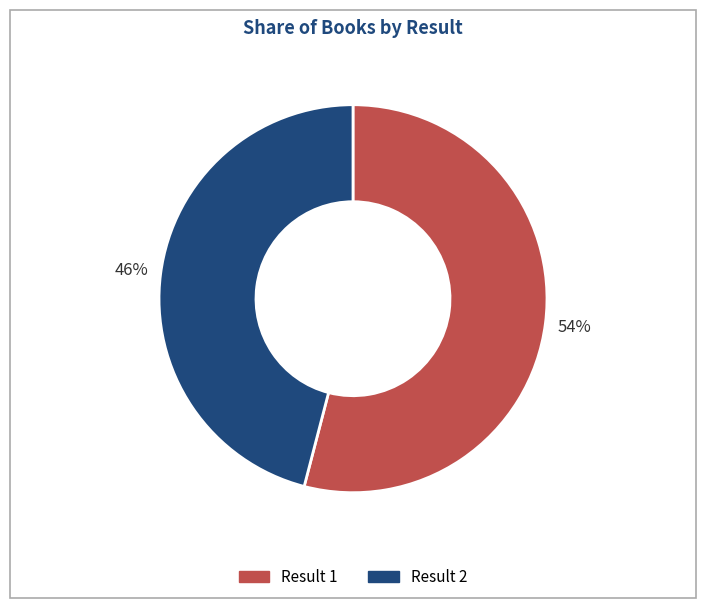

To the nearest percent, what is the difference between the largest and smallest slice percentages?

8%